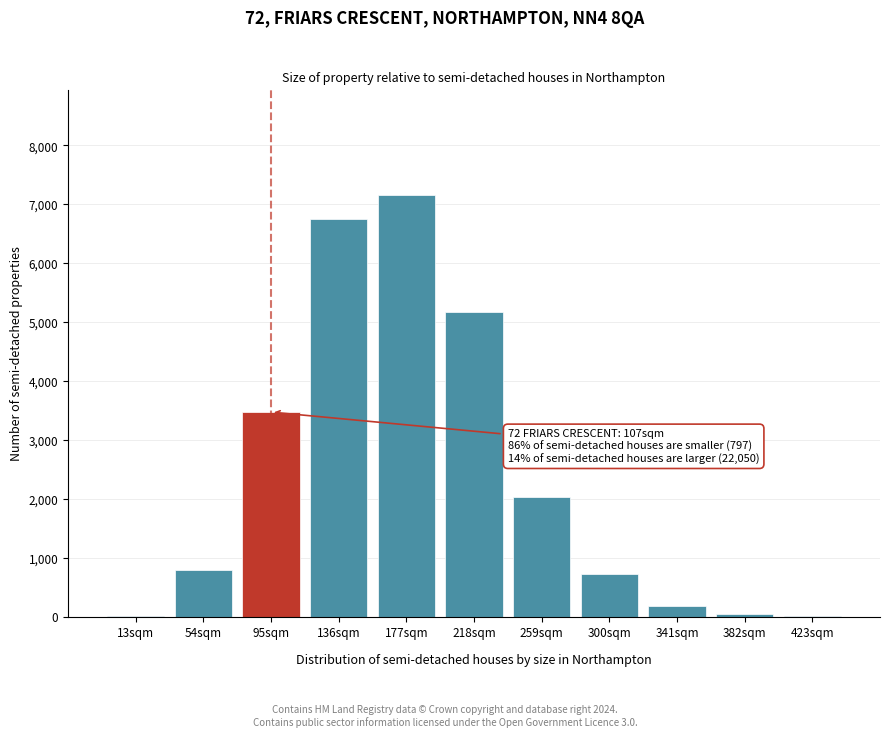

What is the sum of all values?

26319